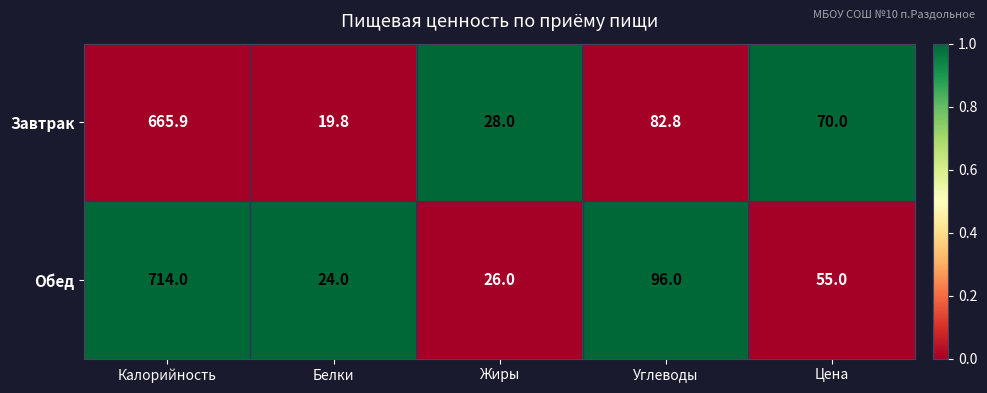

Which series has the largest total across all categories?

Обед